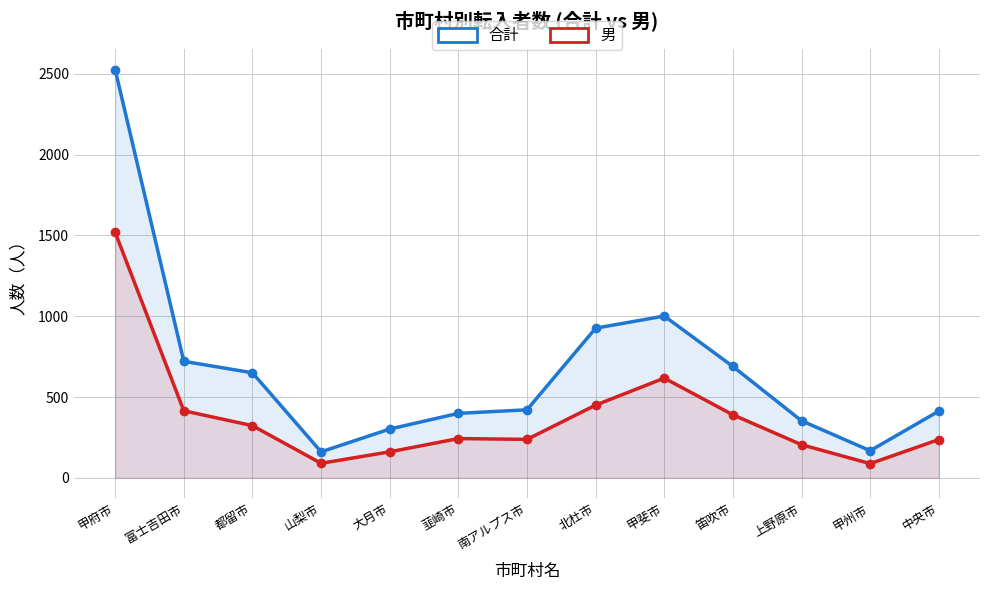

Between 都留市 and 大月市, which series saw the biggest shift?

合計